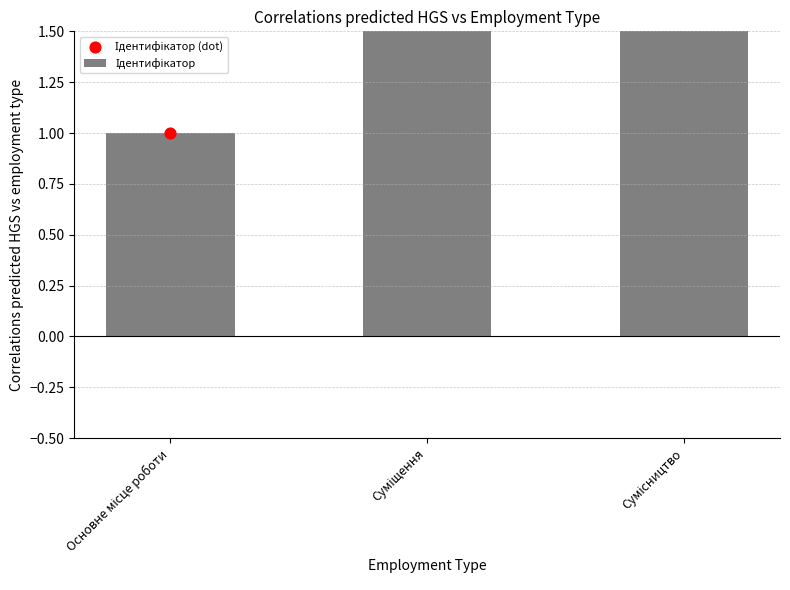

What is the total value across all series at Основне місце роботи?

2